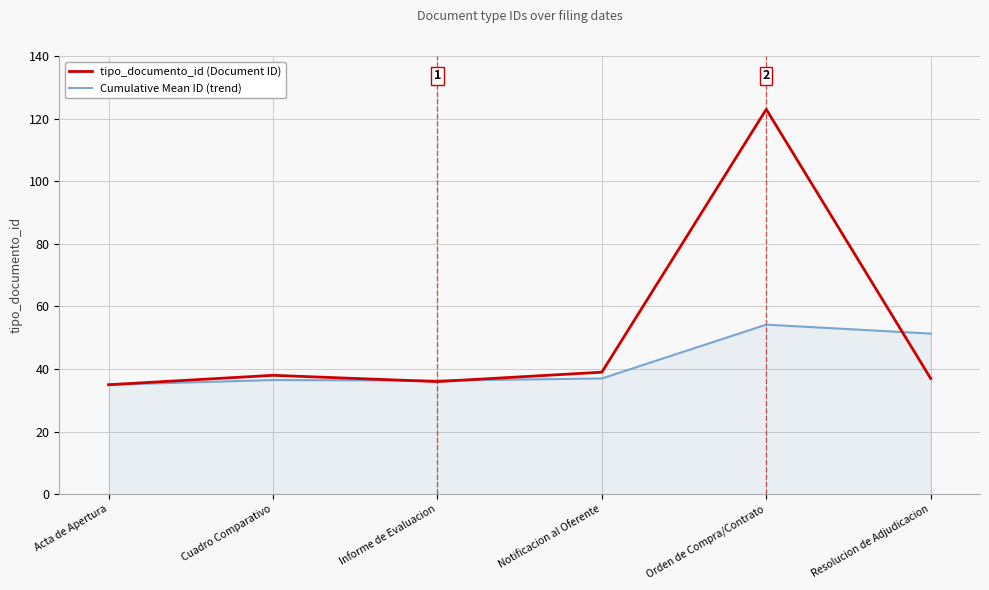

Which series has the widest spread of values?

tipo_documento_id (Document ID)